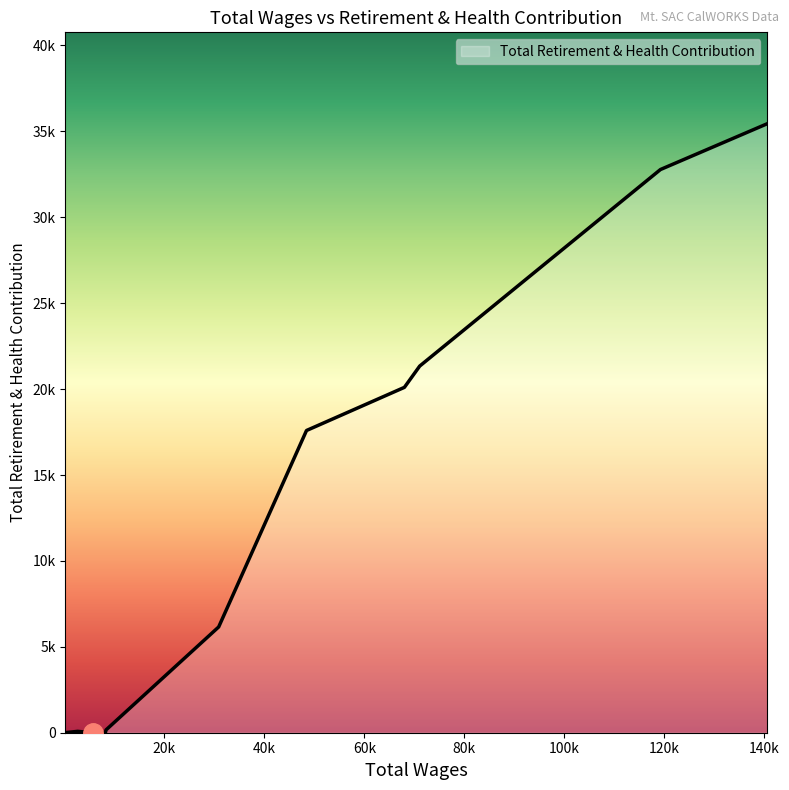

Does the chart display data point markers on the line(s)?

No